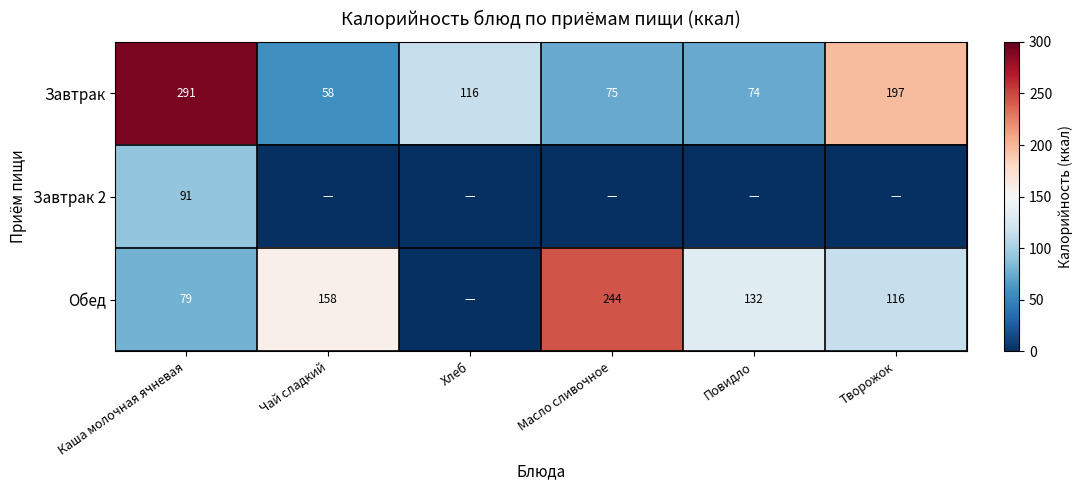

What is the spread (max minus min) of values at Каша молочная ячневая?

212